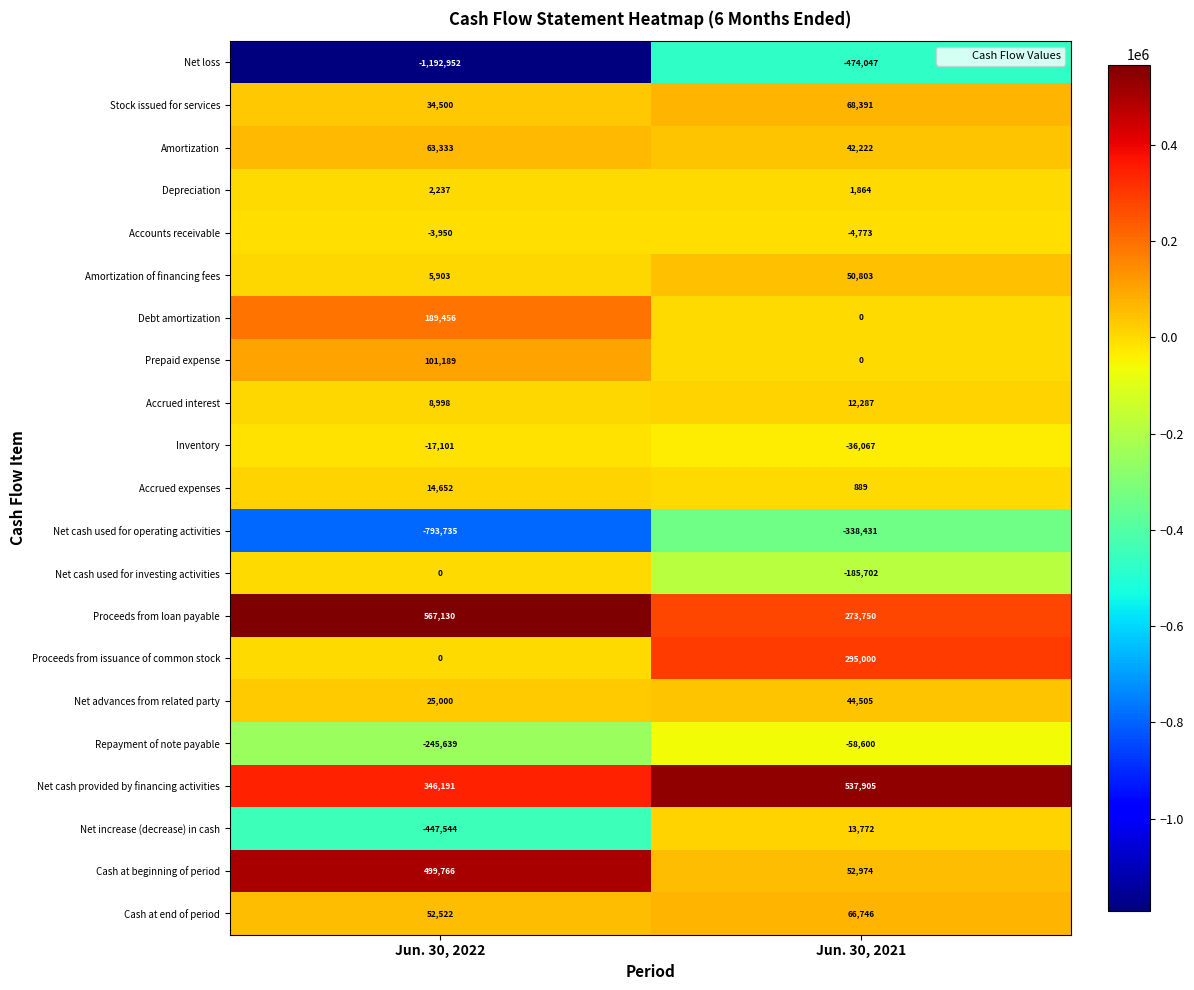

What is the difference between the Net cash provided by financing activities values at Jun. 30, 2022 and Jun. 30, 2021?

191714